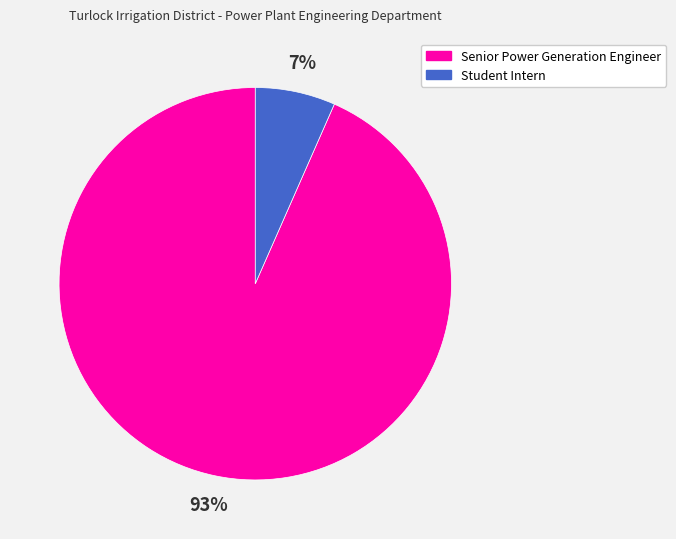

Is it true that Student Intern is 1% of the pie?

False